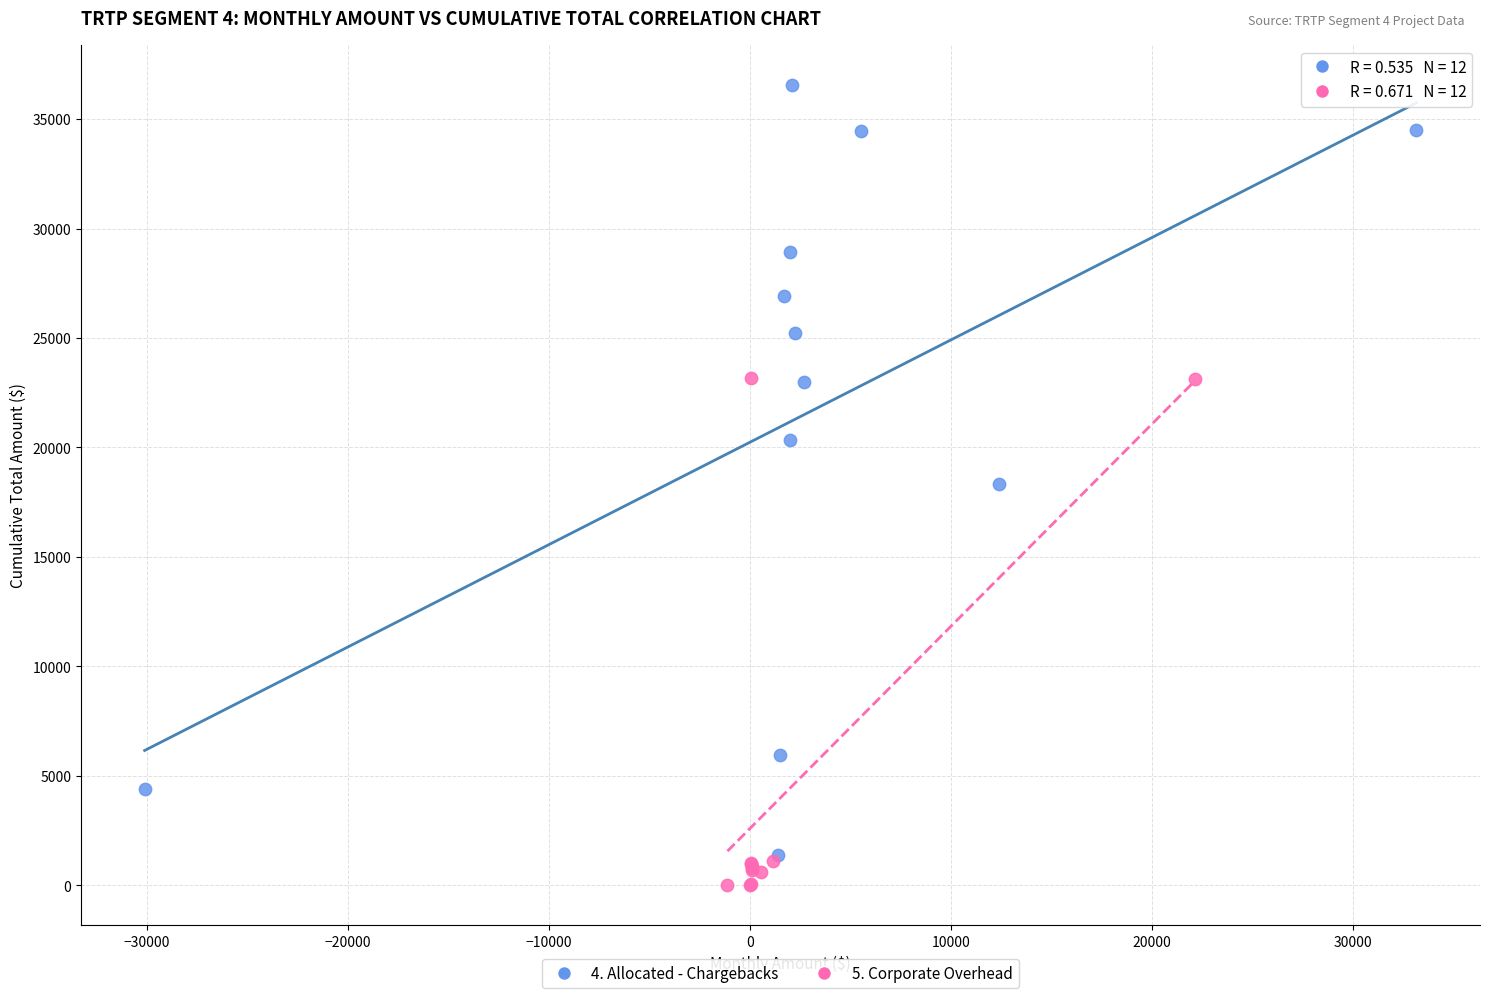

Which series reaches the maximum Y coordinate?

4. Allocated - Chargebacks